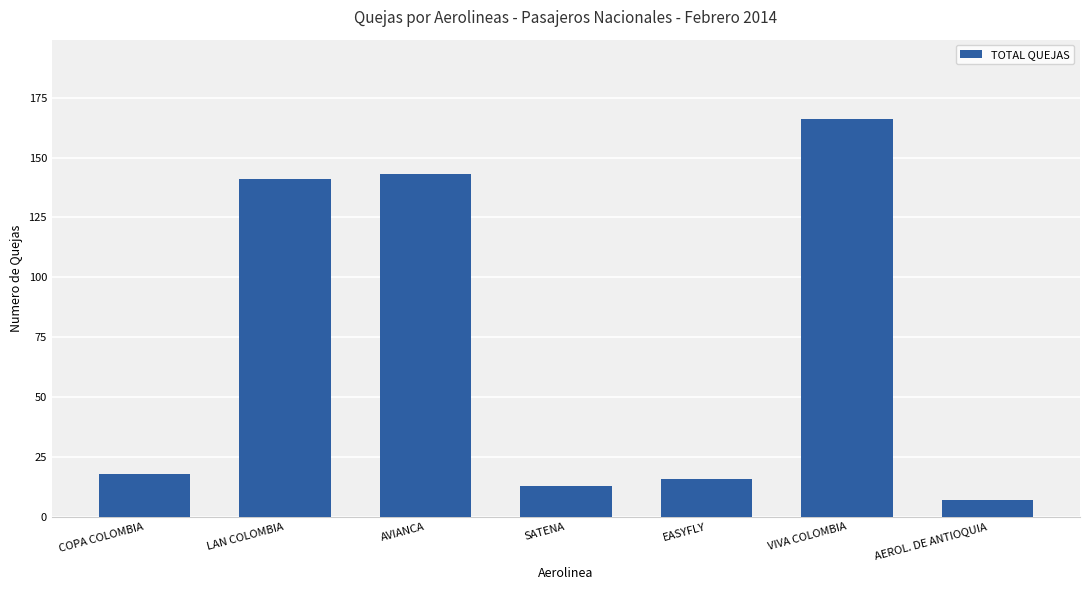

What is the greatest value displayed?

166